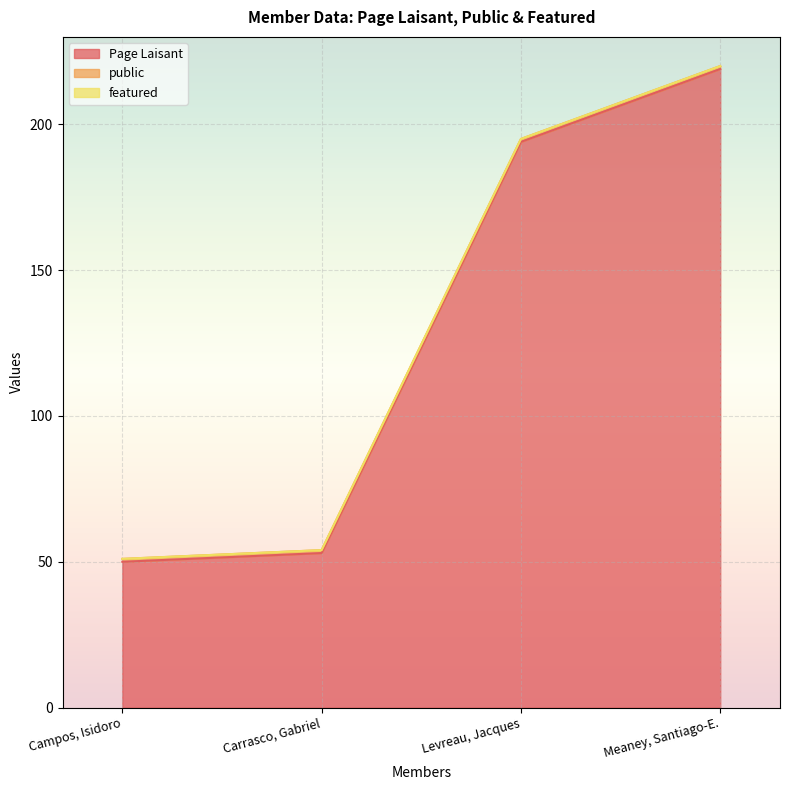

Between Levreau, Jacques and Carrasco, Gabriel, which is larger?

Levreau, Jacques